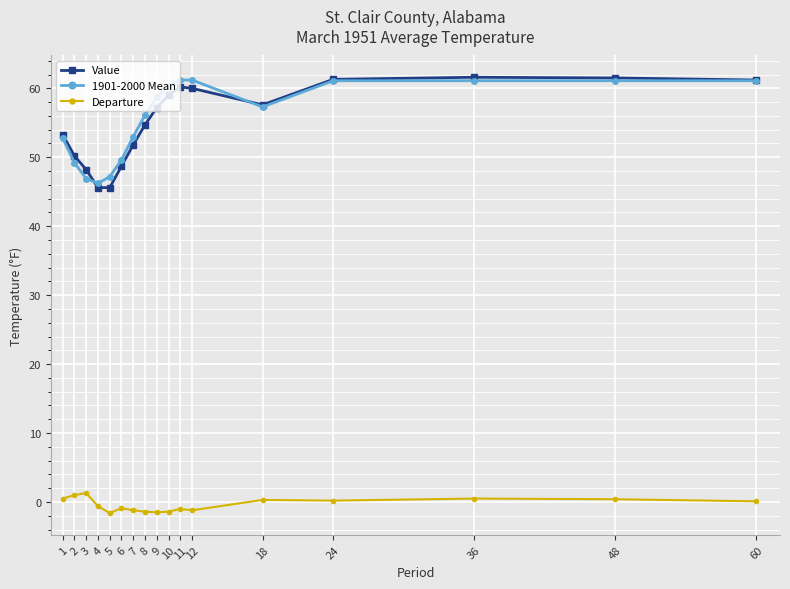

How many intersections are there between 1901-2000 Mean and Value?

2